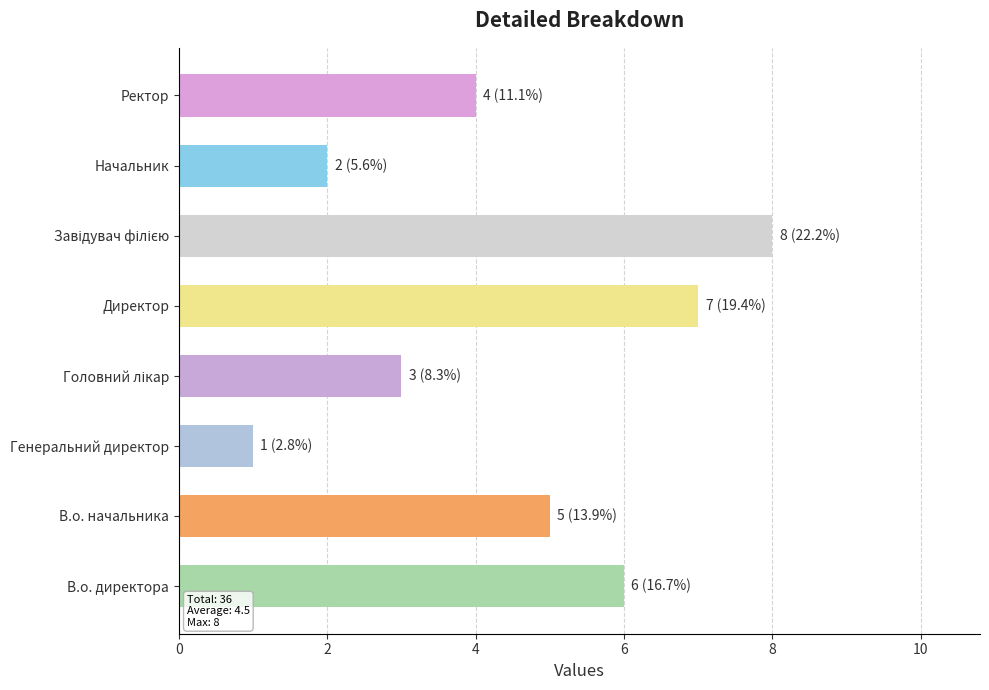

What is the greatest value displayed?

8